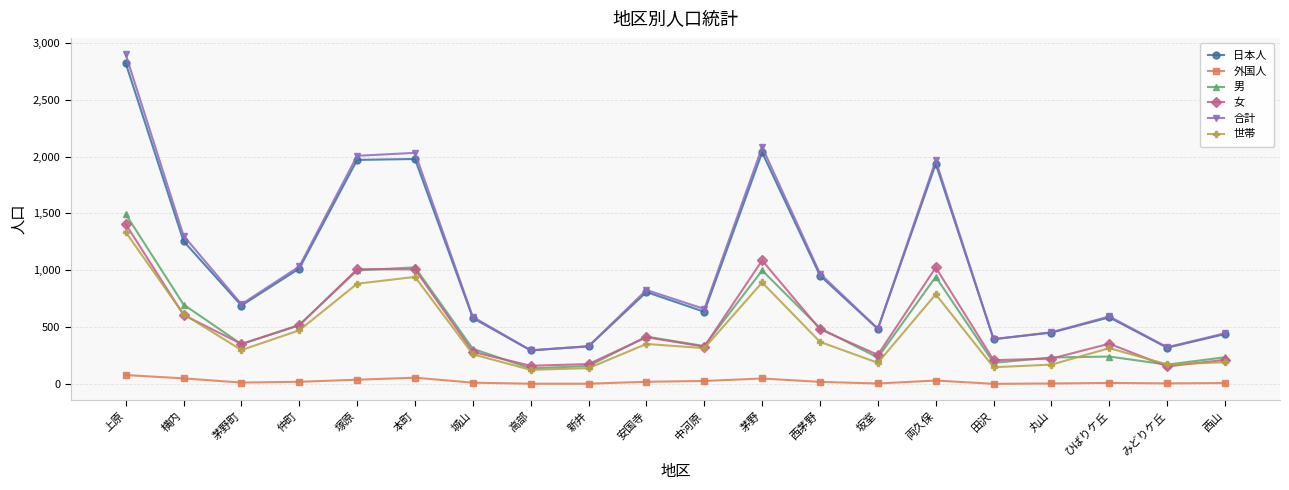

How many lines are shown in the chart?

6